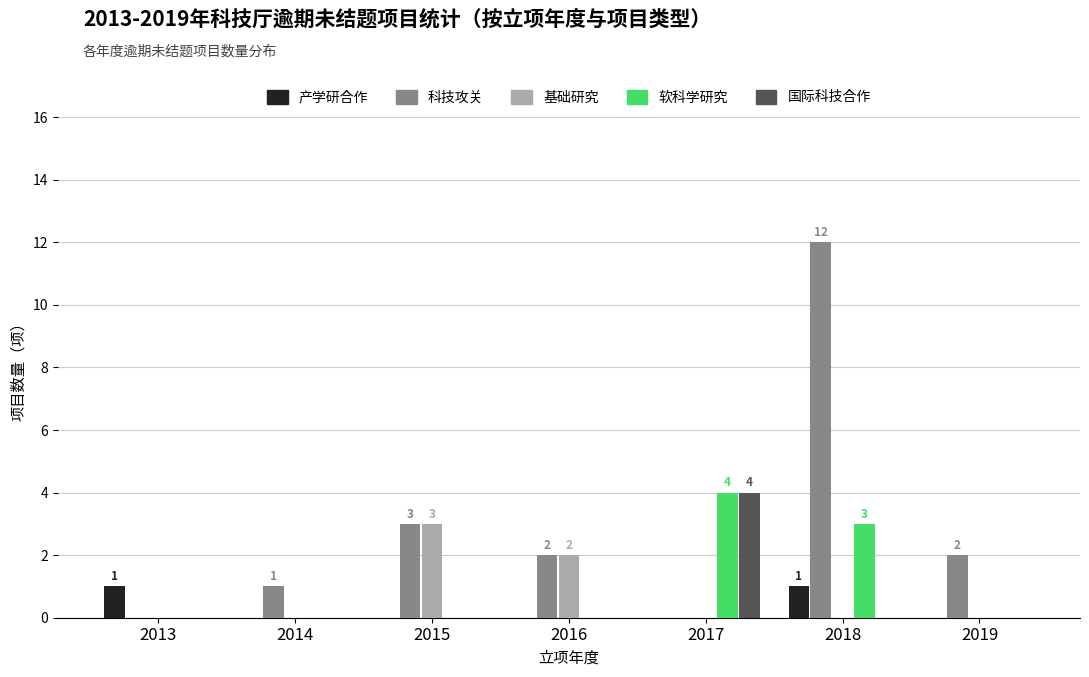

Is it true that 国际科技合作 equals -2 at 2013?

False